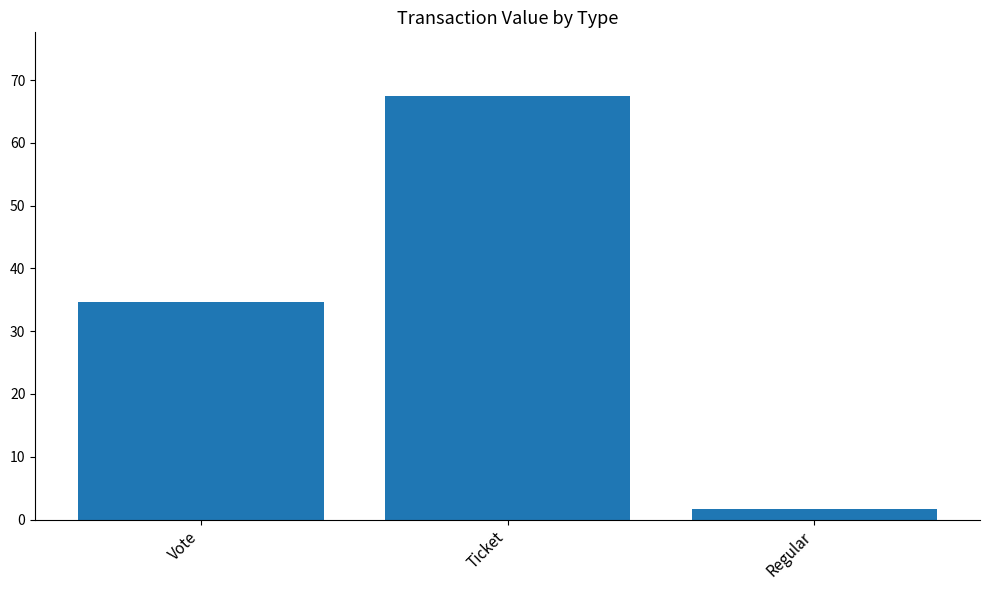

Reading left to right, list all the values displayed in this chart.

34.6	67.5	1.7